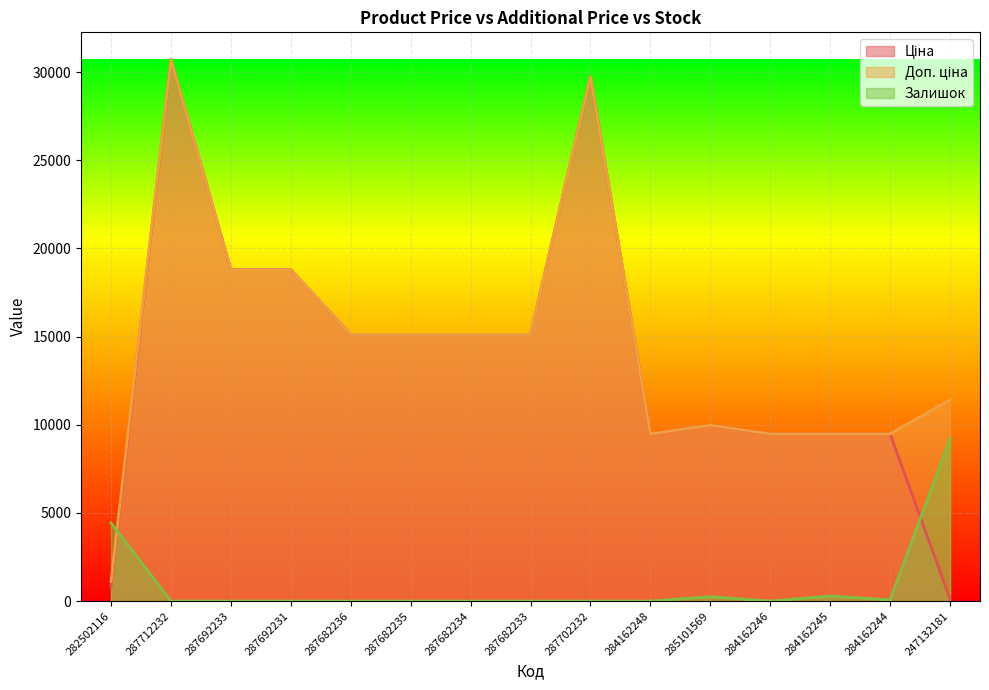

True or false: Доп. ціна has a value of 18796.8 at 287692233.

True